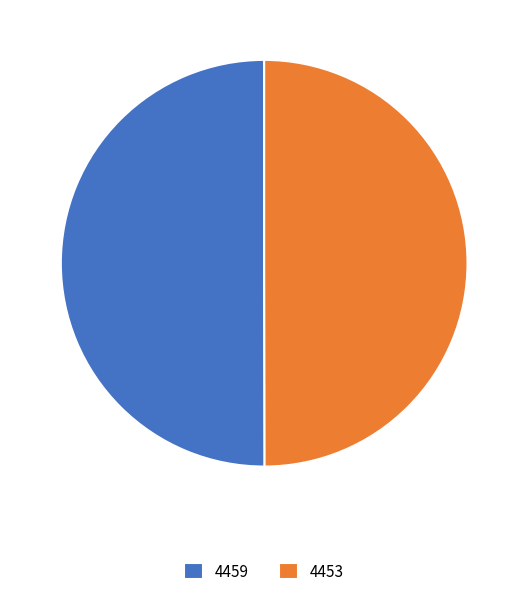

What is the ratio of the value at 4453 to the value at 4459?

1.0